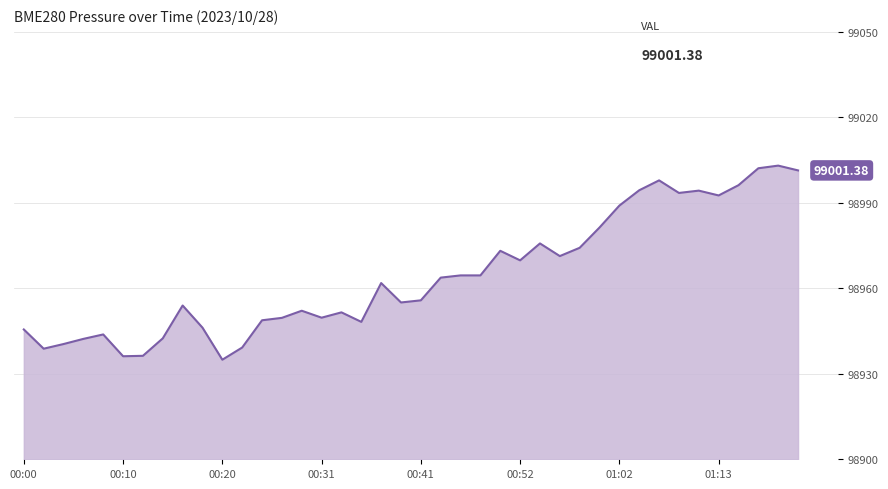

True or false: there are more than 2 points higher than both neighbors.

True